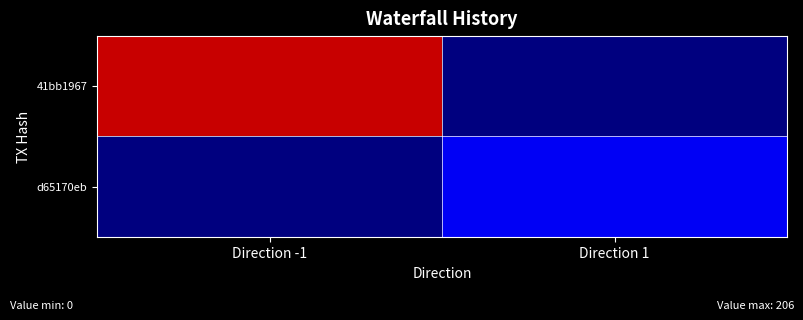

Rank the series at Direction -1 from lowest to highest value.

d65170eb, 41bb1967